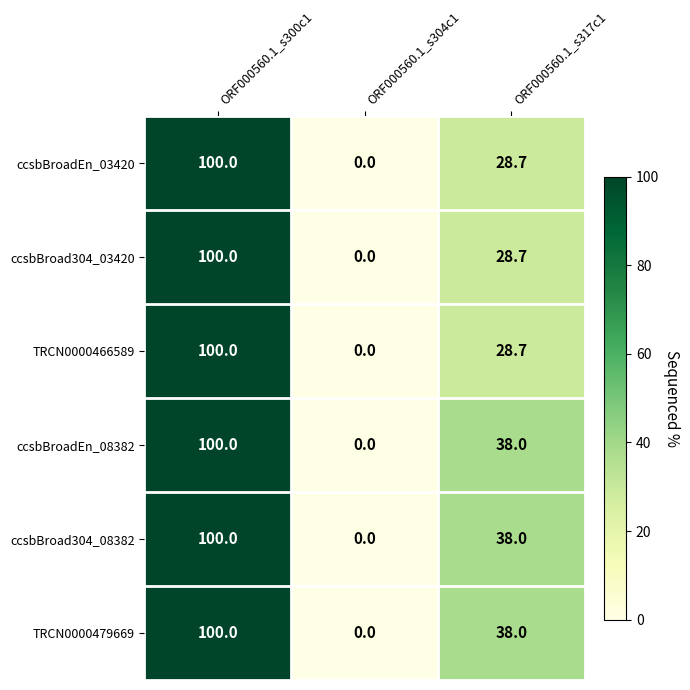

At which category is the sum across all series the highest?

ORF000560.1_s300c1